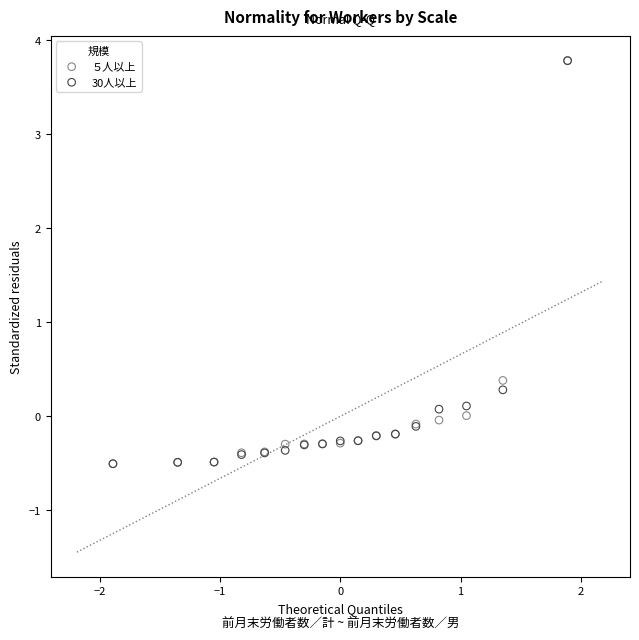

Across all series, what Y value is closest to 1?

0.4